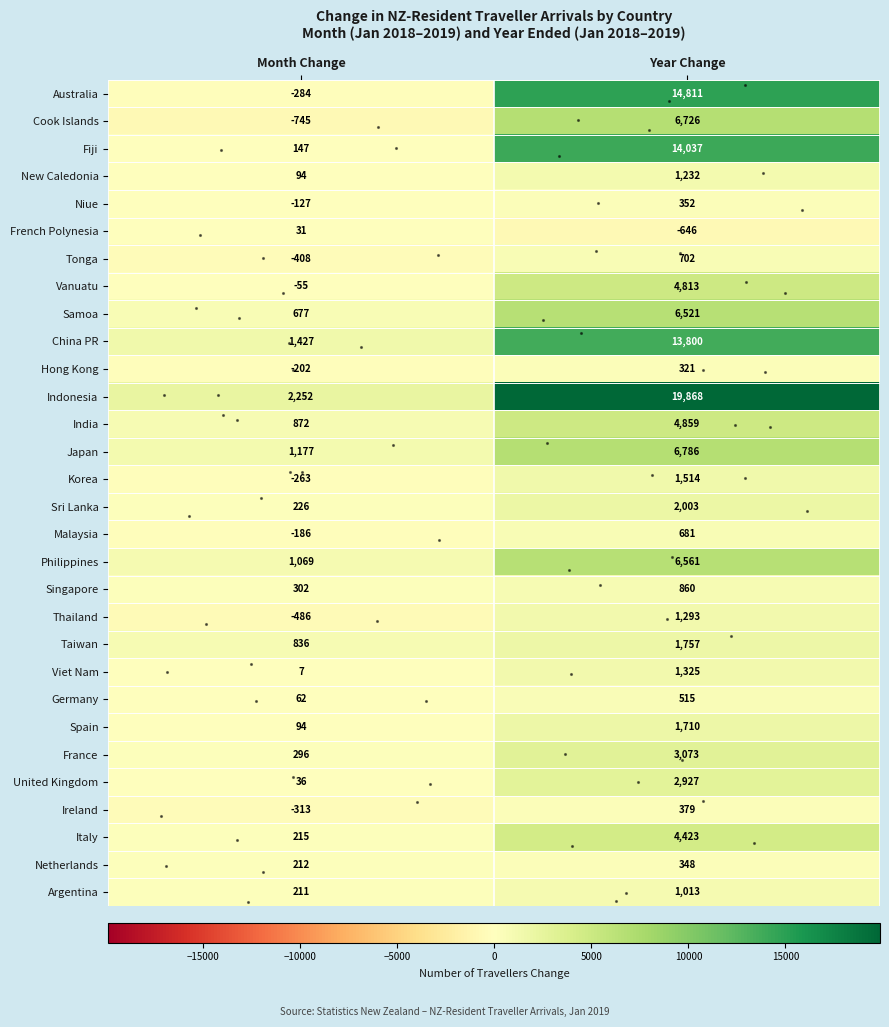

Rank the categories by Indonesia value from lowest to highest.

Month Change, Year Change